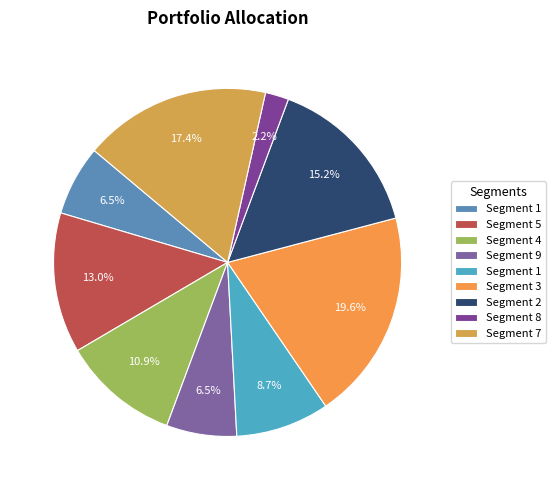

Rank the categories by value from lowest to highest.

8, 1, 9, 1, 4, 5, 2, 7, 3